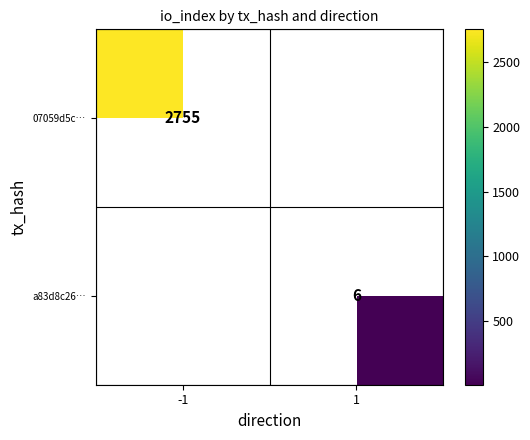

Is it true that a83d8c26… equals 10 at 1?

False